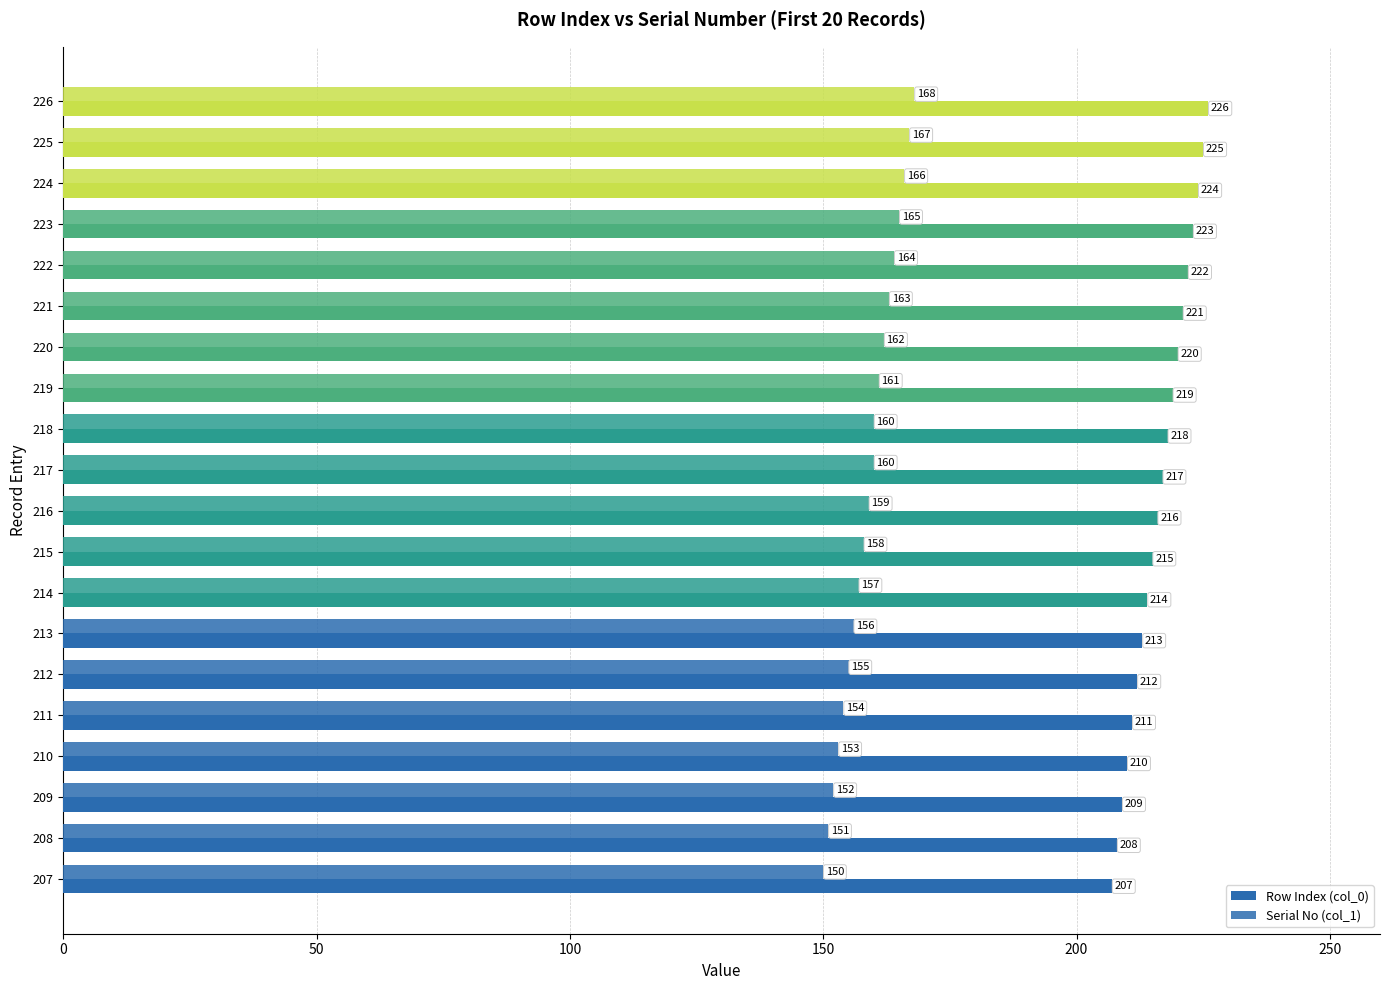

How many data points does each series have?

20